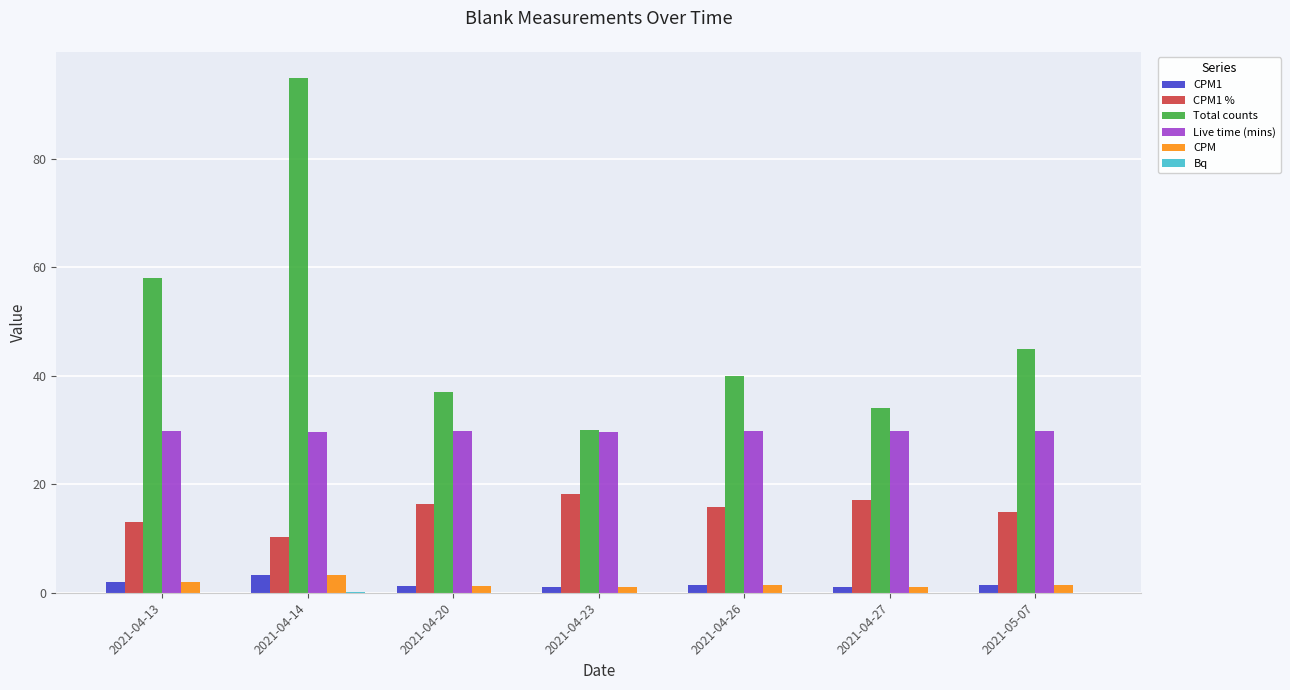

The CPM series shows 1.1 at 2021-04-27. True or false?

True